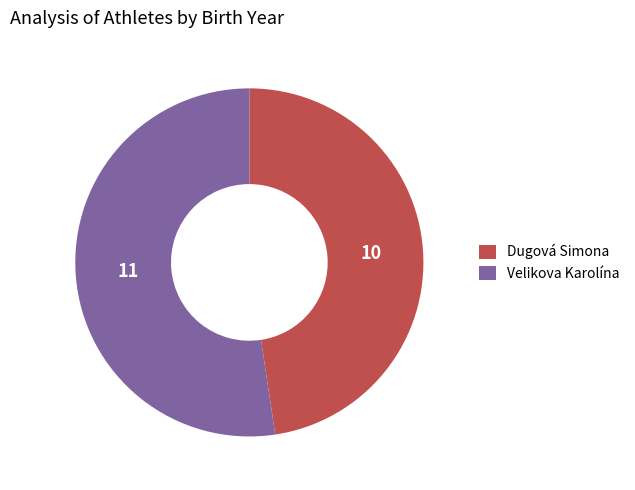

Do Velikova Karolína and Dugová Simona together represent more than half of the pie?

Yes